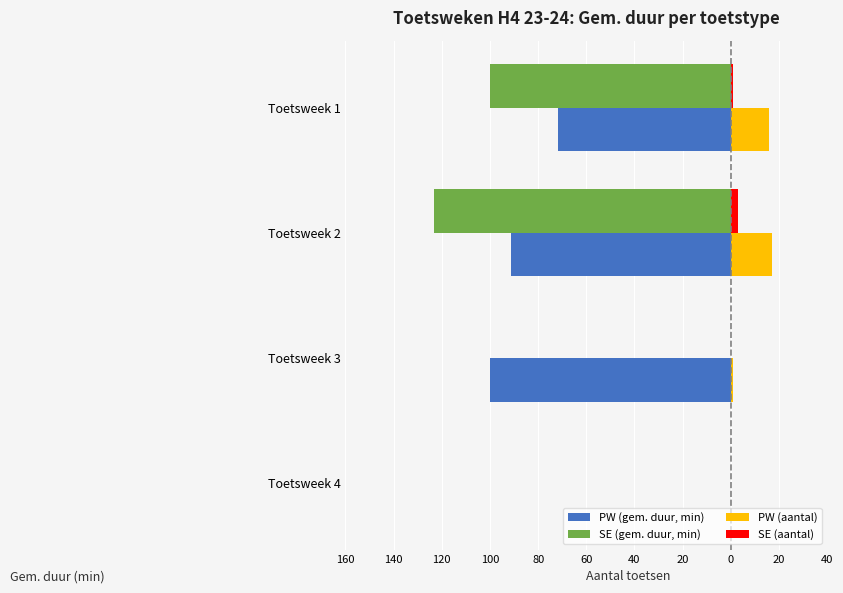

What is the sum of all PW (aantal) values?

34.0